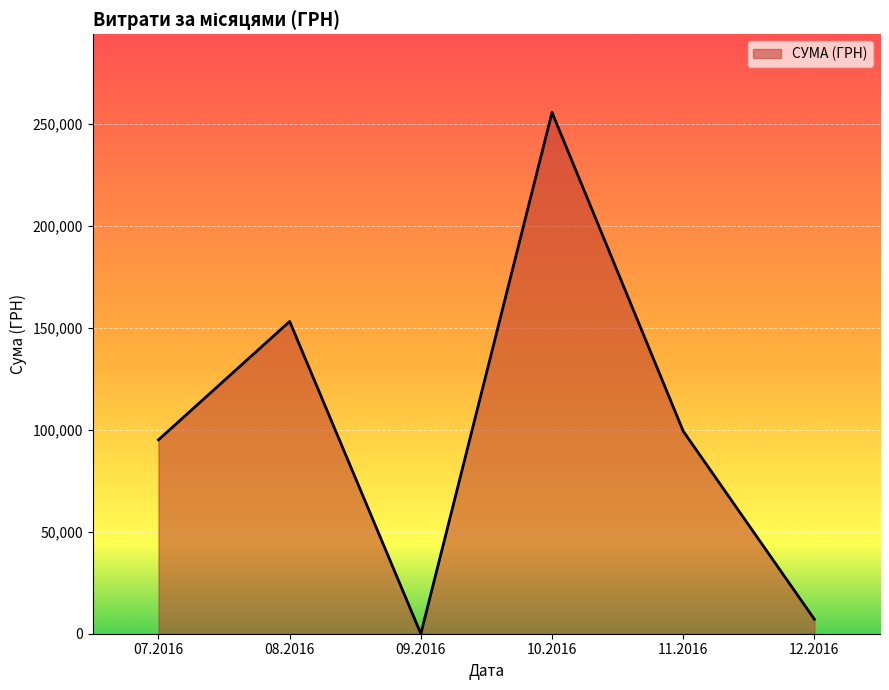

What is the change in value from 07.2016 to 10.2016?

+160486.2